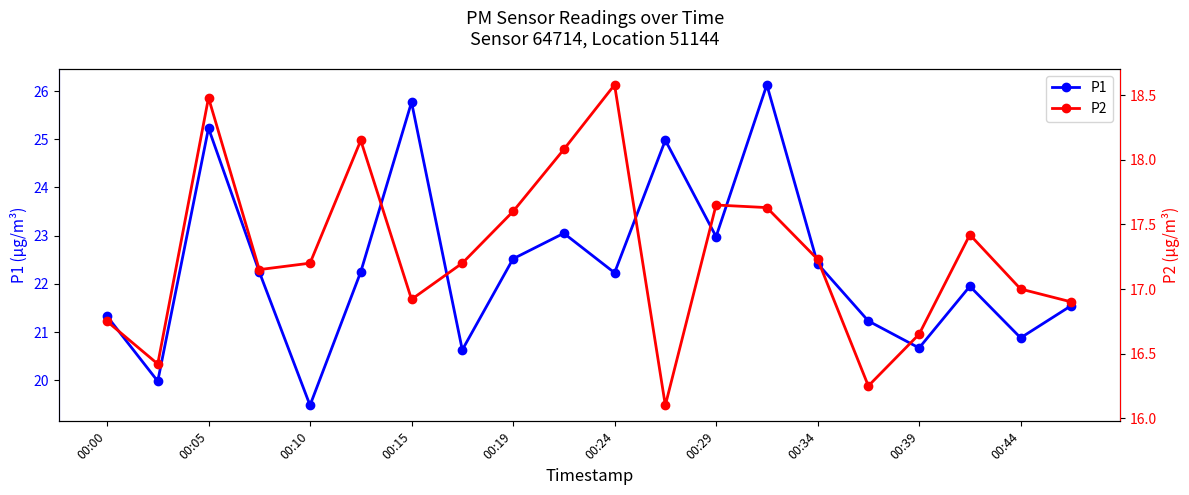

What are all the series names shown in the legend?

P1, P2